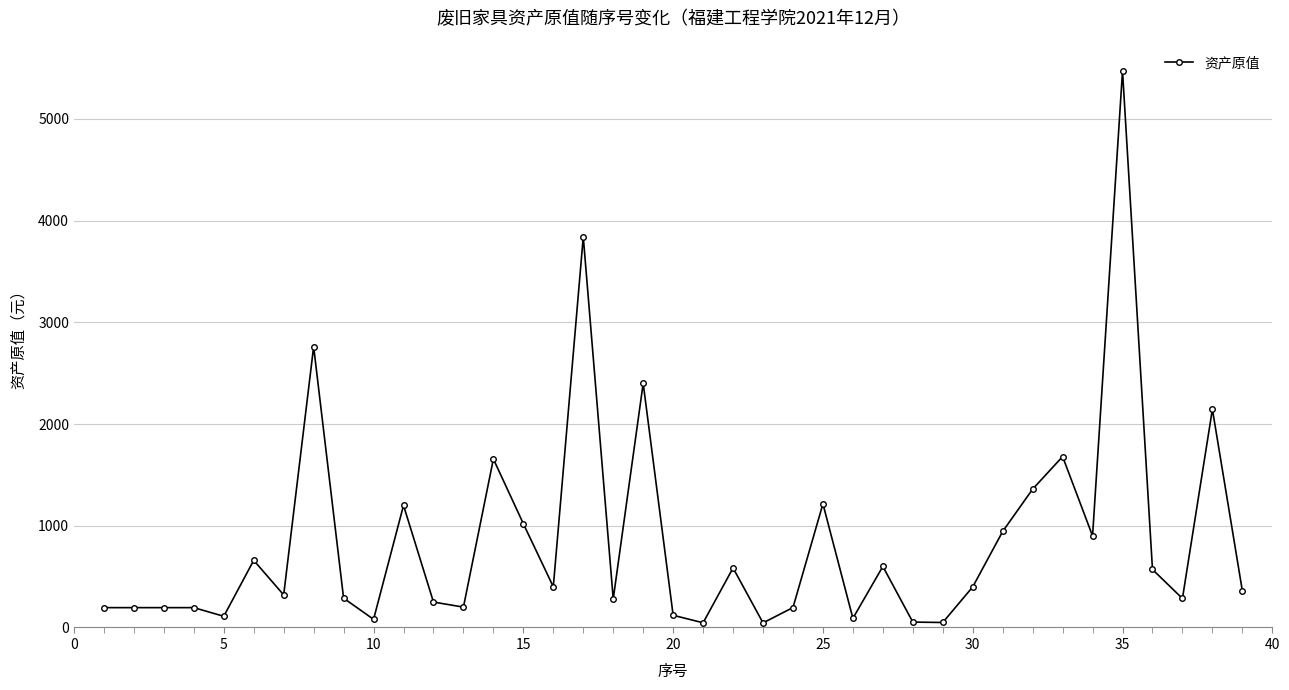

What is the smallest value displayed?

45.0